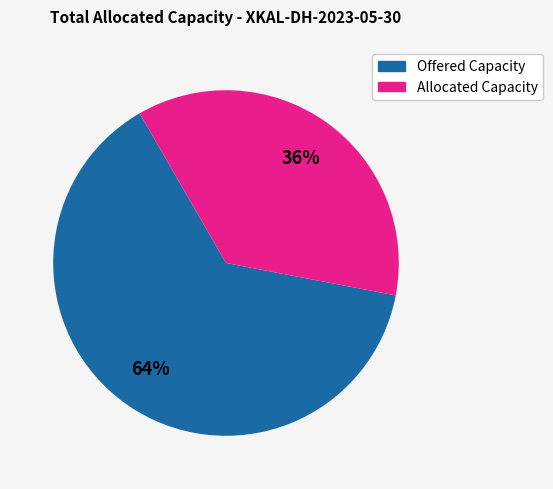

Is there a majority slice in this chart?

Yes